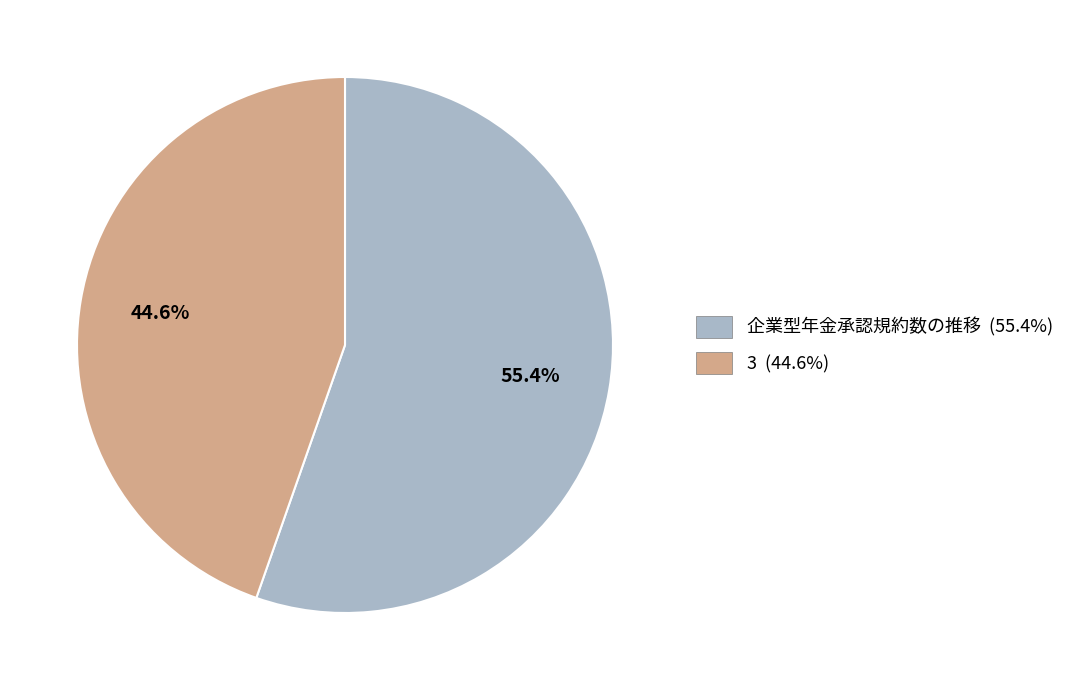

Which has a higher value, 企業型年金承認規約数の推移 or 3?

企業型年金承認規約数の推移